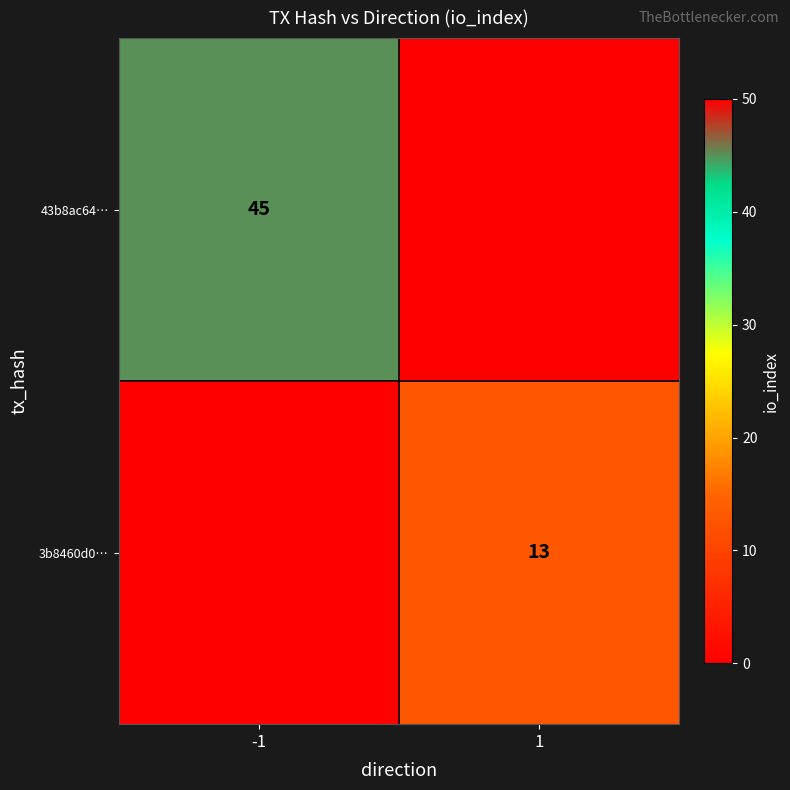

At how many categories does at least one series exceed 28?

1